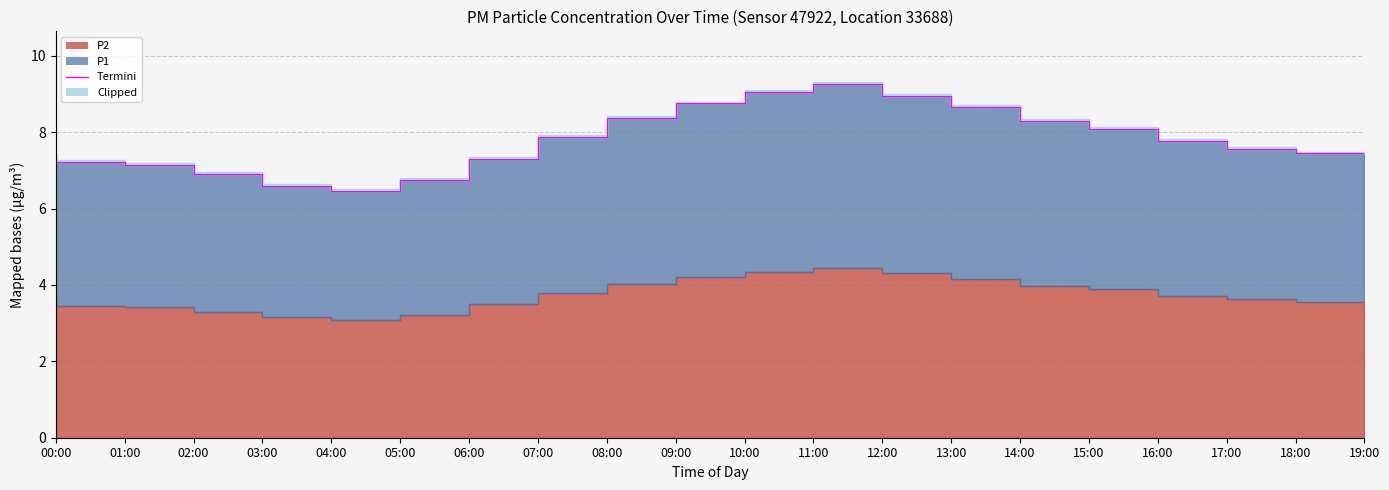

Where does the data first go above 7?

00:00